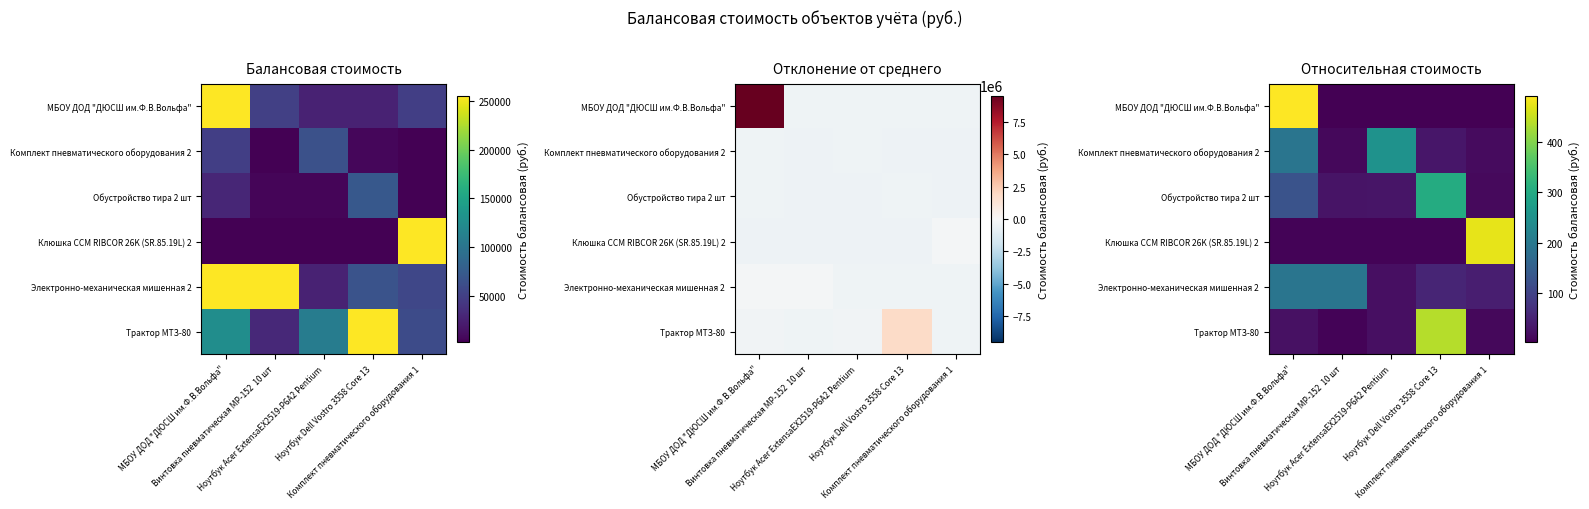

What is the approximate value of Электронно-механическая мишенная 2 at Комплект пневматического оборудования 1?

42.8